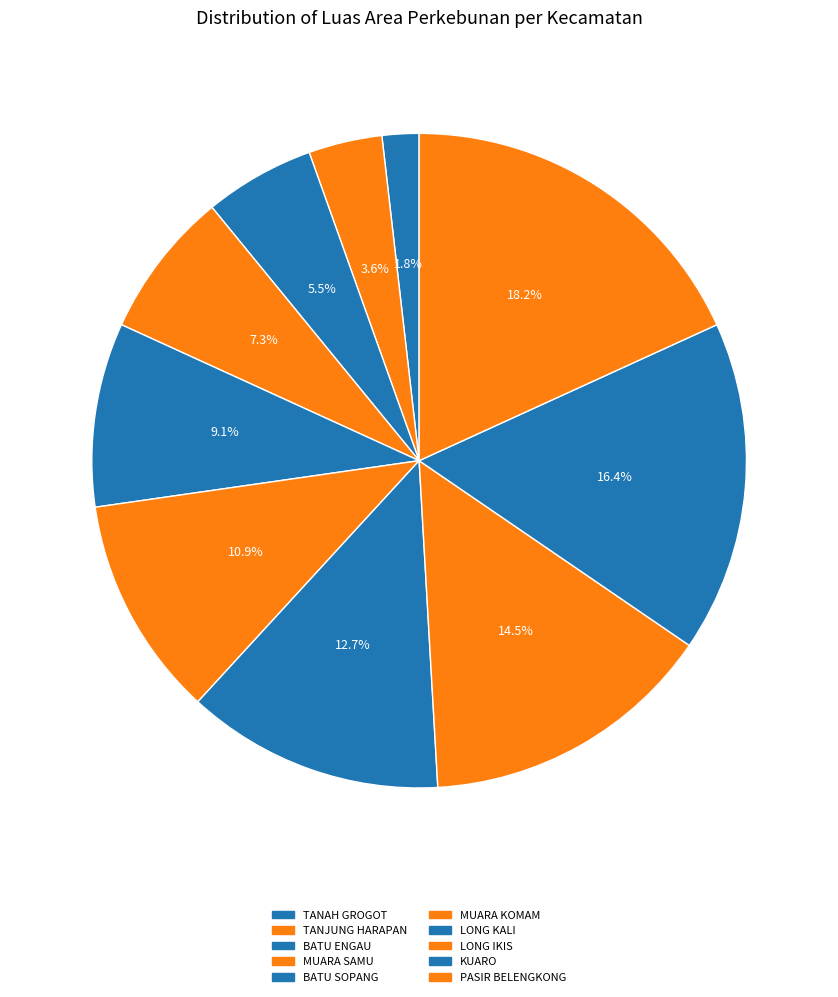

To the nearest percent, what is the combined percentage of LONG IKIS and TANAH GROGOT?

16%